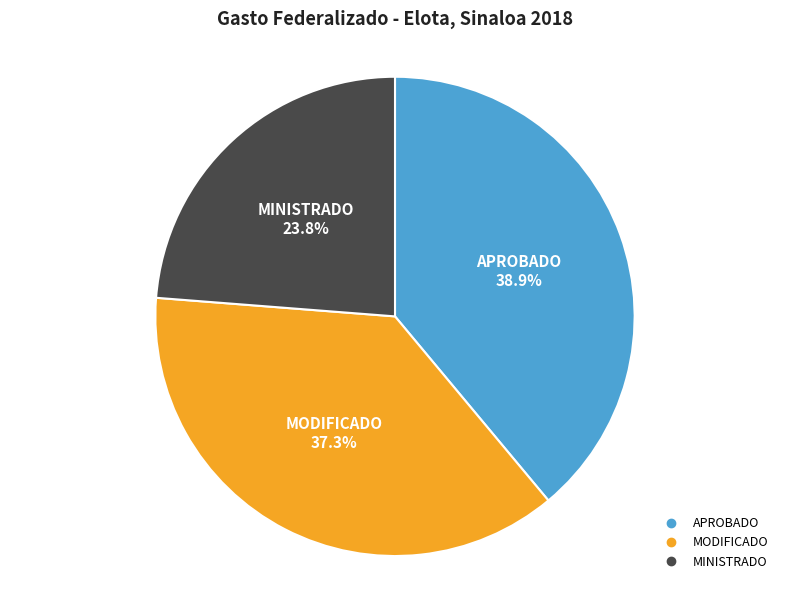

Rank the categories by value from lowest to highest.

MINISTRADO, MODIFICADO, APROBADO